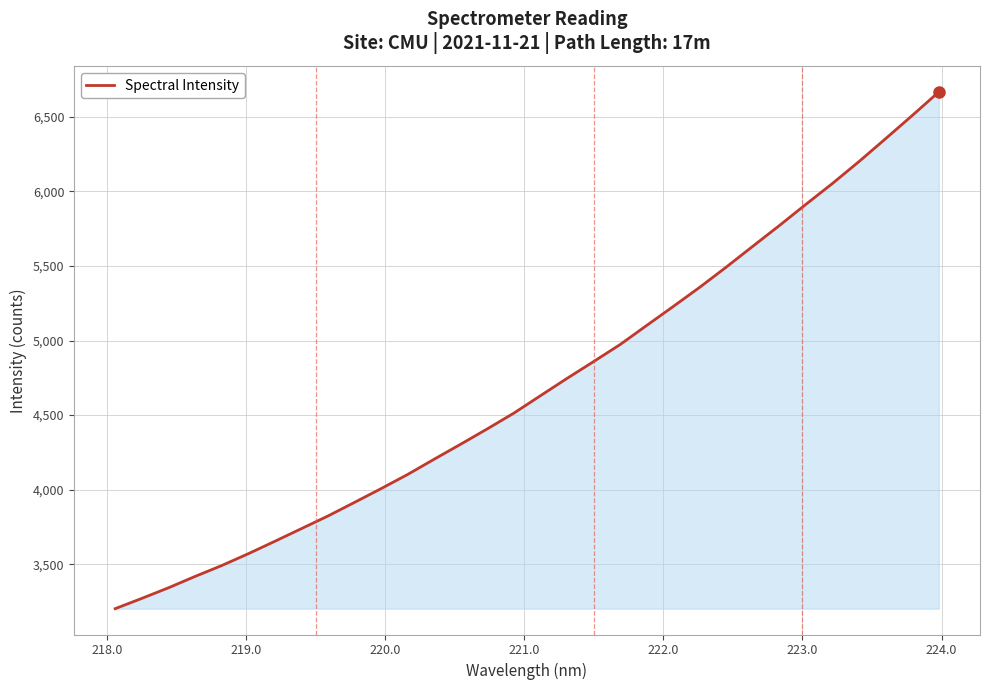

What is the maximum value shown in the chart?

6666.9